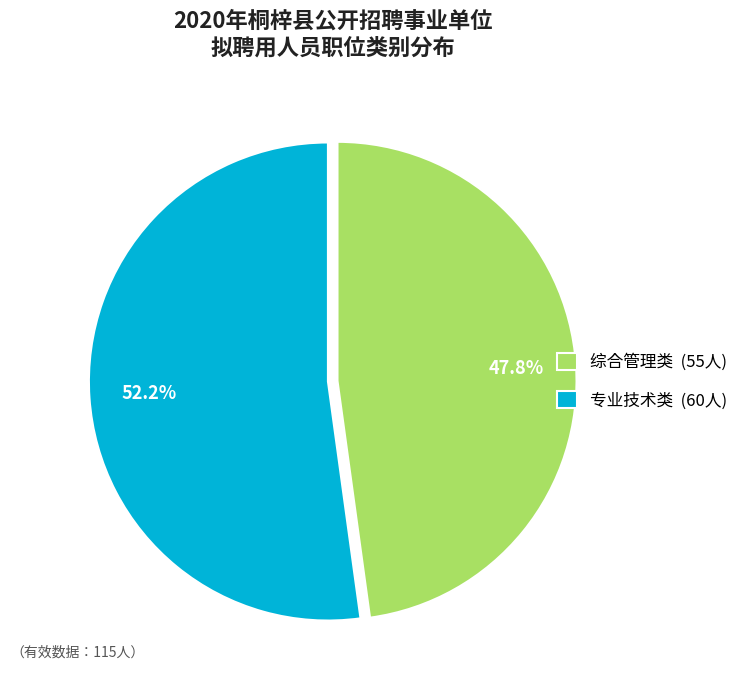

Do 专业技术类 and 综合管理类 together represent more than half of the pie?

Yes